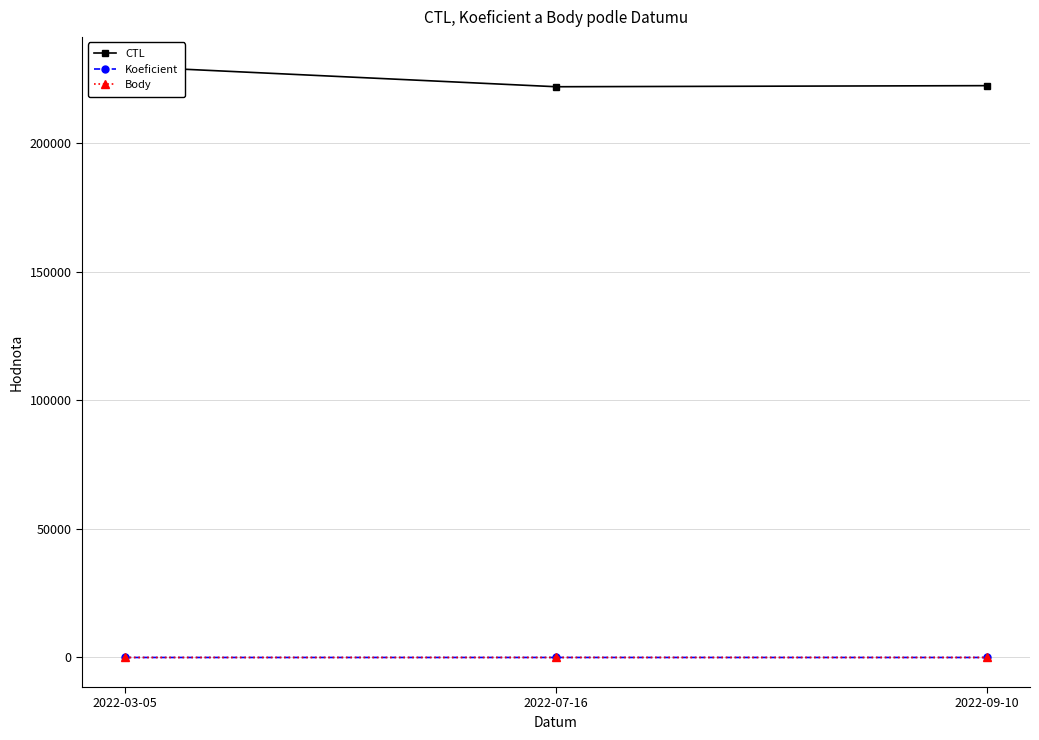

What are all the series names shown in the legend?

CTL, Koeficient, Body